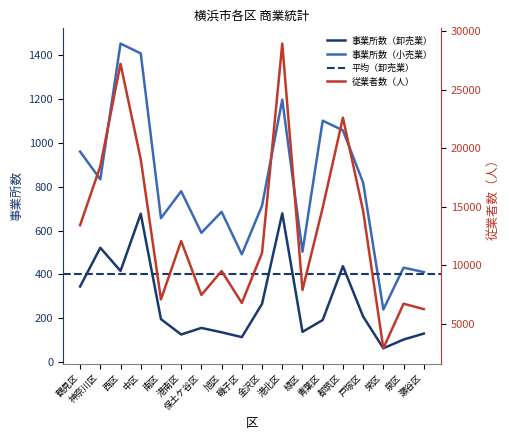

True or false: 事業所数（卸売業） and 事業所数（小売業） cross at least once.

False